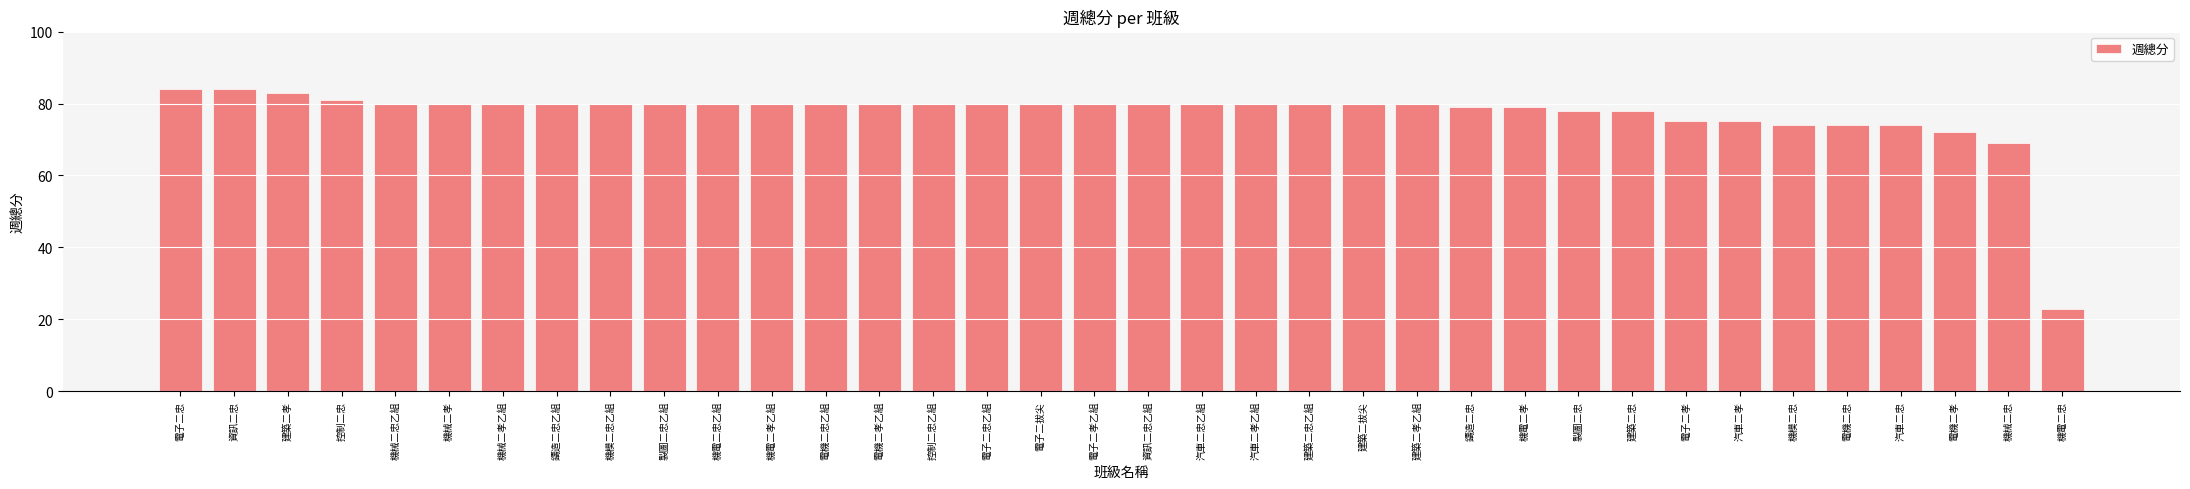

What is the minimum value shown in the chart?

23